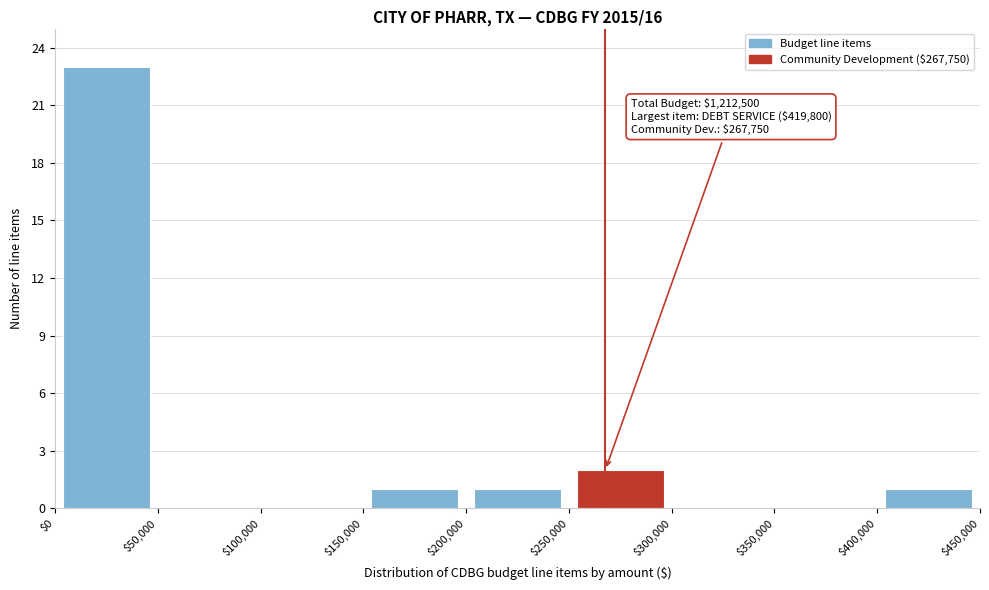

Over which range of the x-axis is the bar tallest?

$0 to $50,000